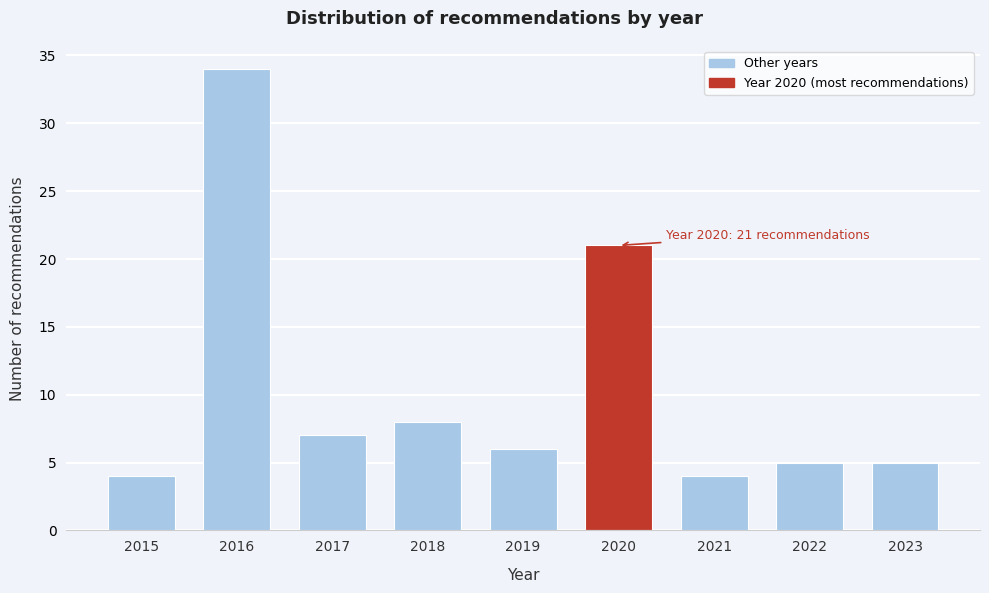

Reading left to right, transcribe all the data shown in this chart.

4	34	7	8	6	21	4	5	5